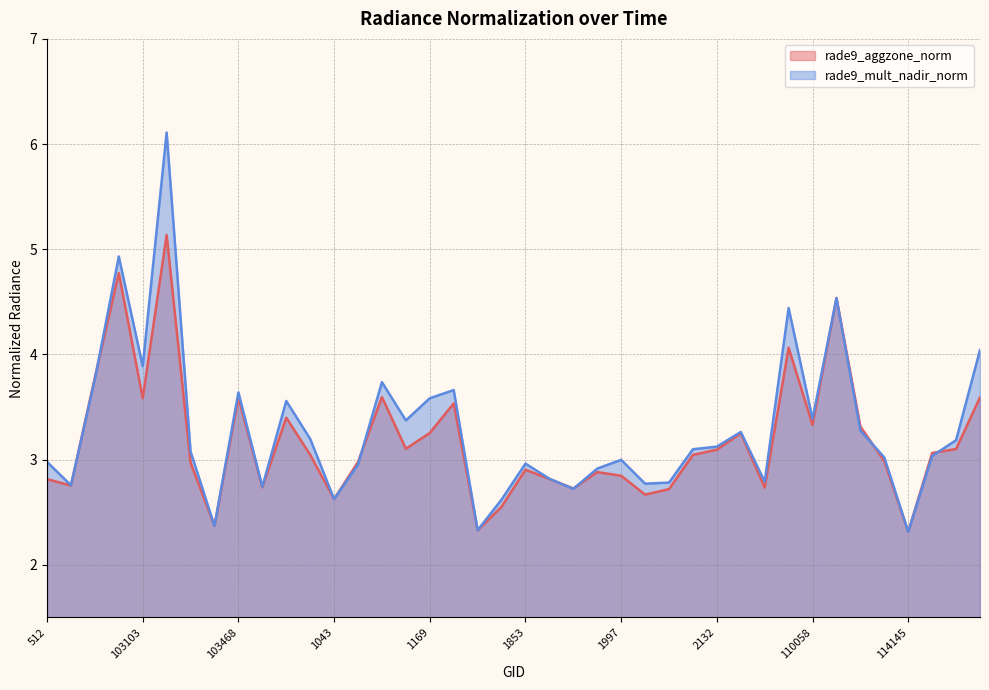

What is the sum of the rade9_mult_nadir_norm values at 104540 and 104180?

6.6